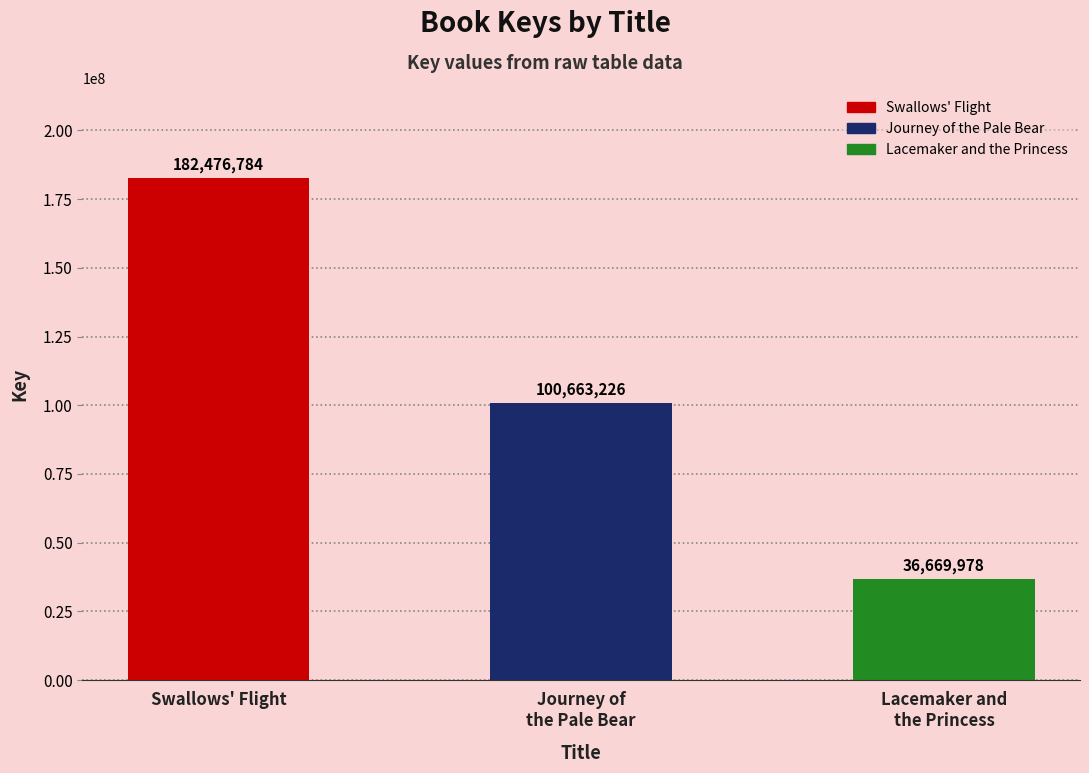

What is the sum of the values at Lacemaker and the Princess and Journey of the Pale Bear?

137333204